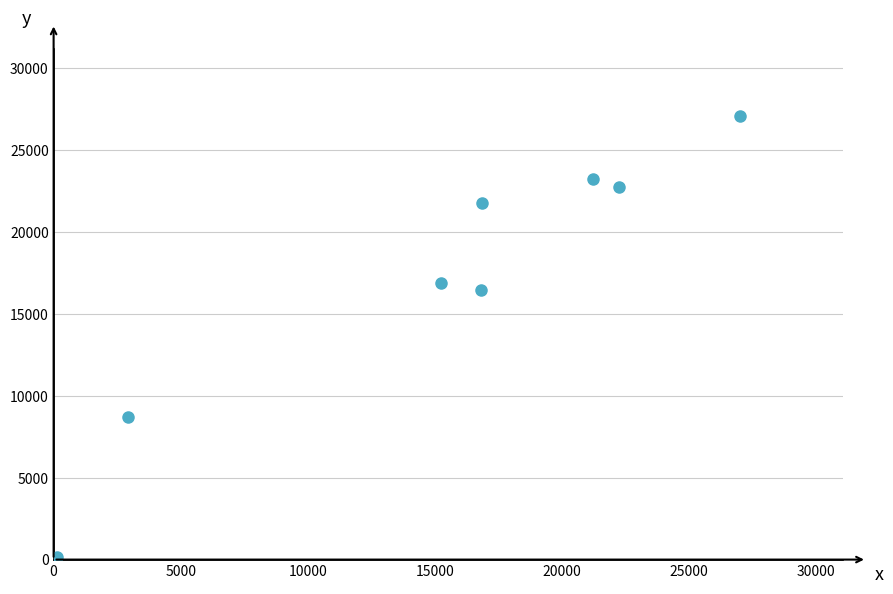

What Y value in the scatter plot is closest to 13543?

16440.4